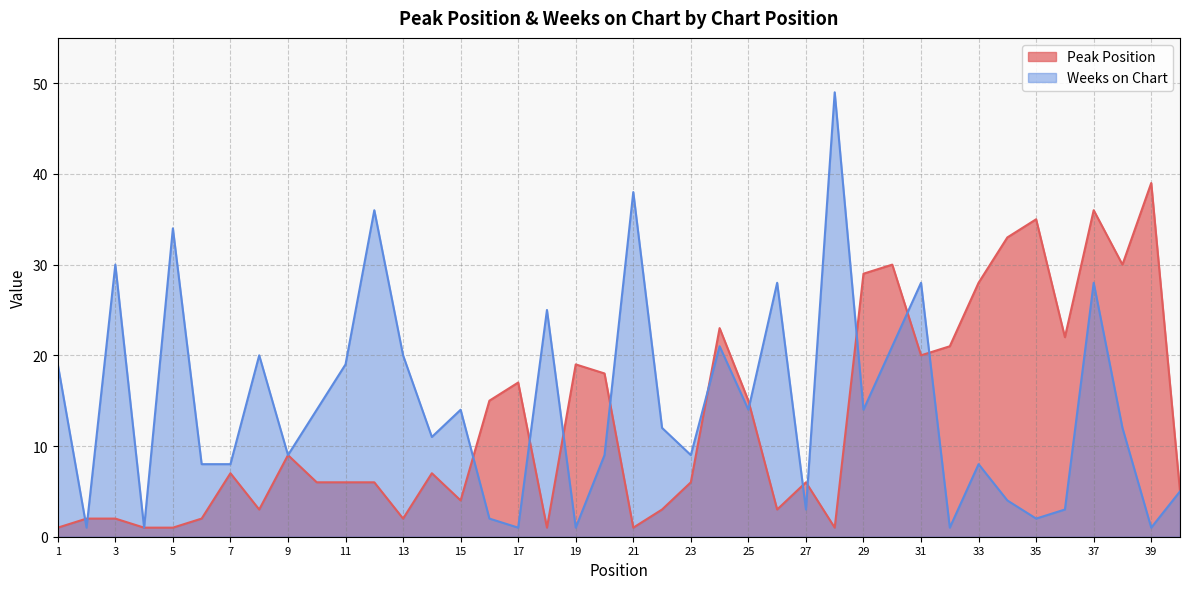

What is the value of the Weeks on Chart point at the 39th from the left?

1